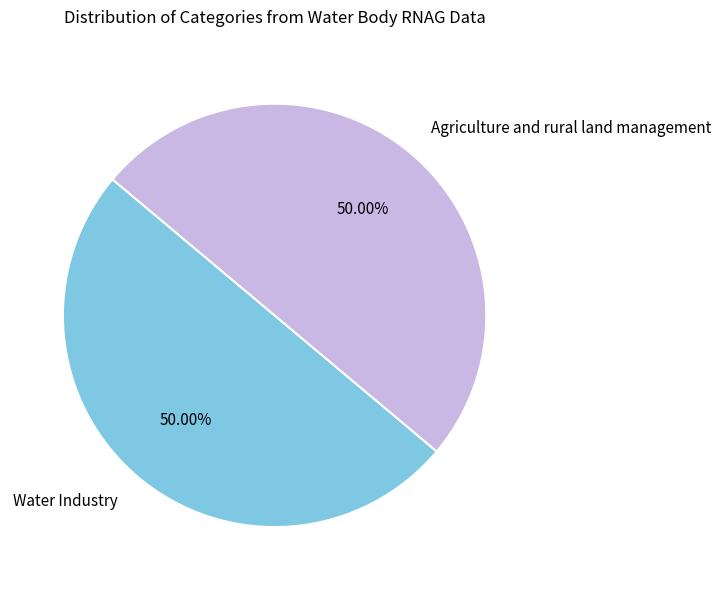

The Water Industry slice represents 50% of the pie. True or false?

True